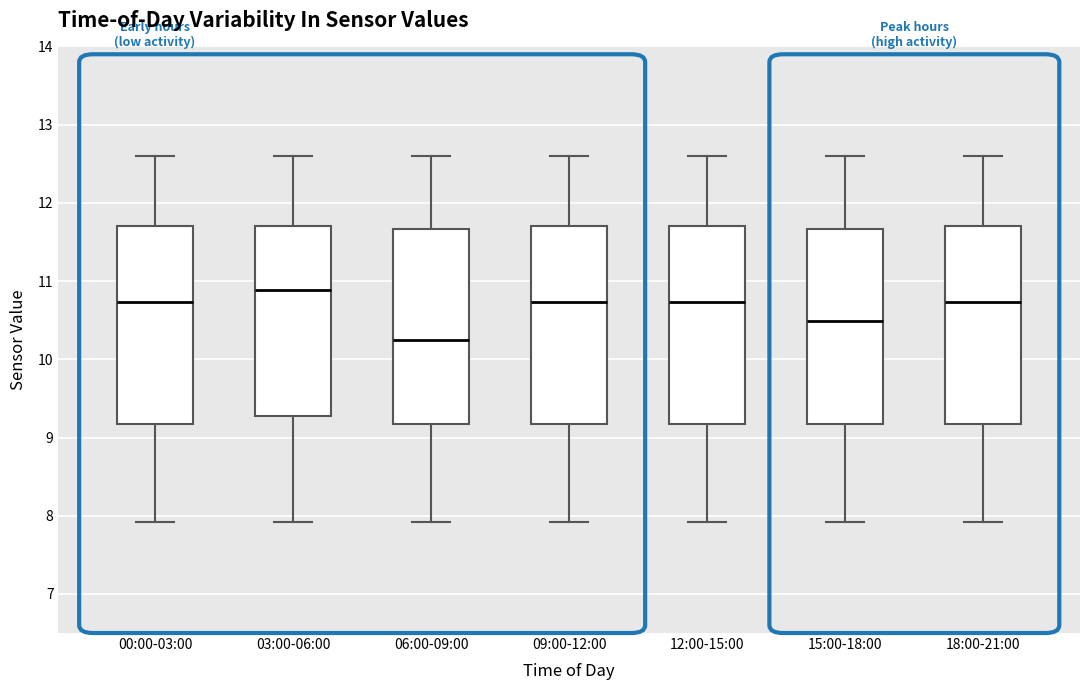

Which box has the lowest median line?

06:00-09:00